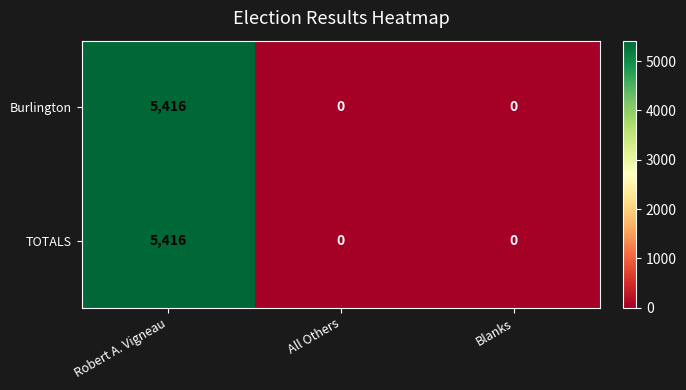

At how many categories does at least one series exceed 3816?

1